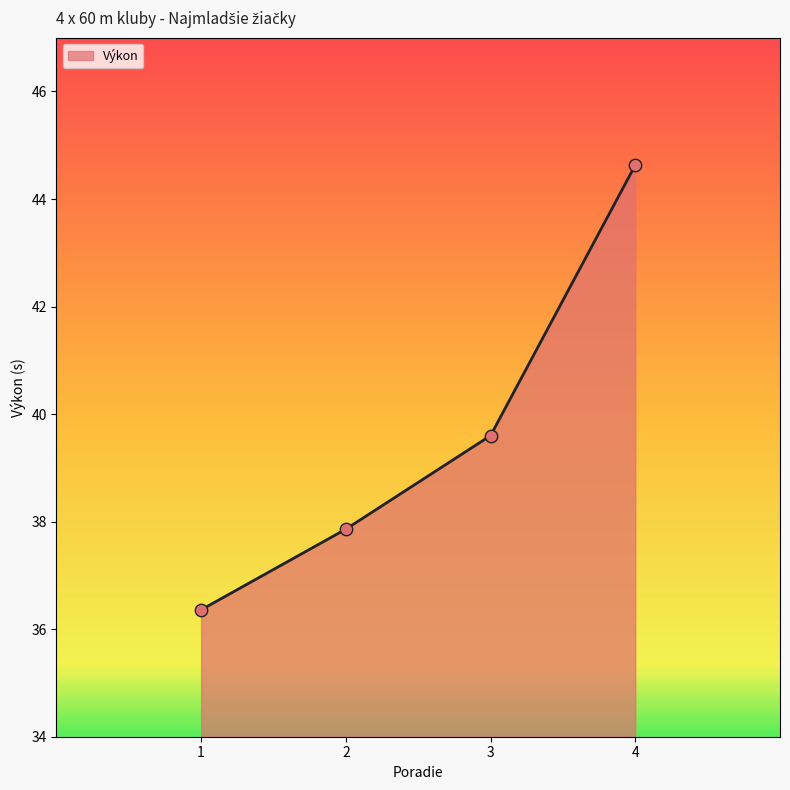

Approximately how many times larger is the value at 3 compared to 4?

0.9